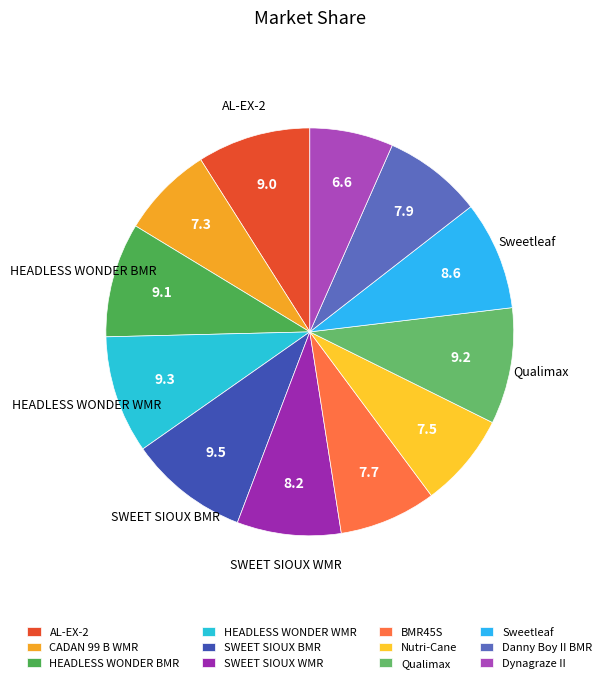

Which category has the biggest portion of the pie?

SWEET SIOUX BMR